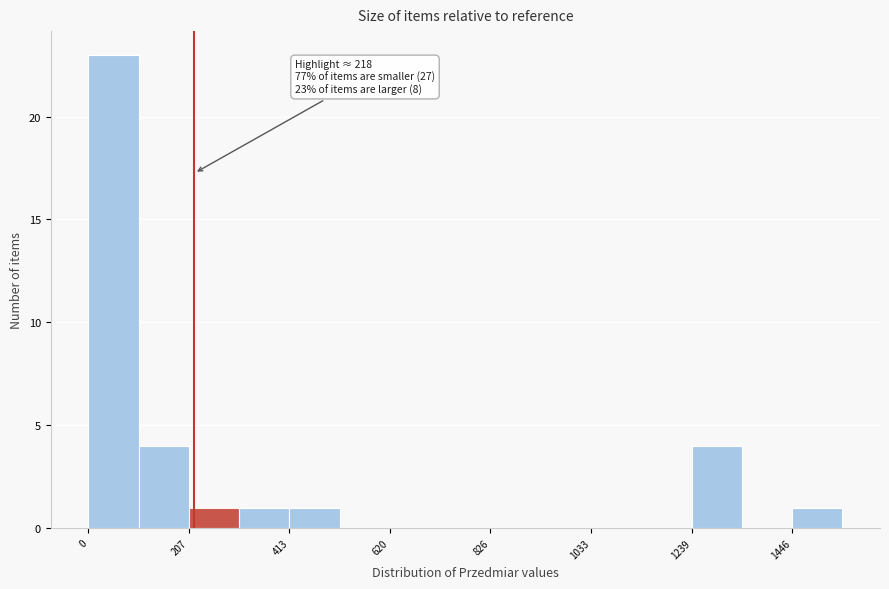

Read against the x-axis, roughly where is the centre of the tallest bar?

50